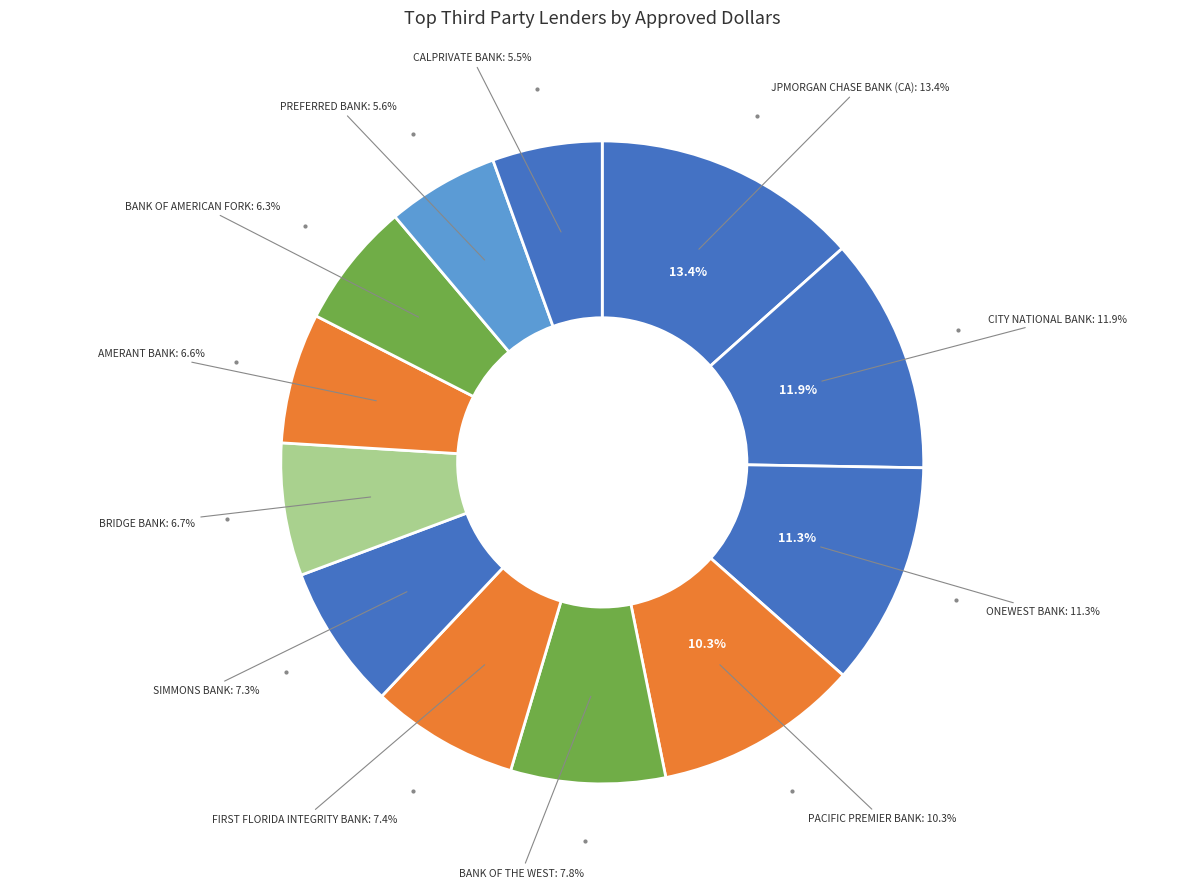

To the nearest percent, what is the average slice percentage?

8%